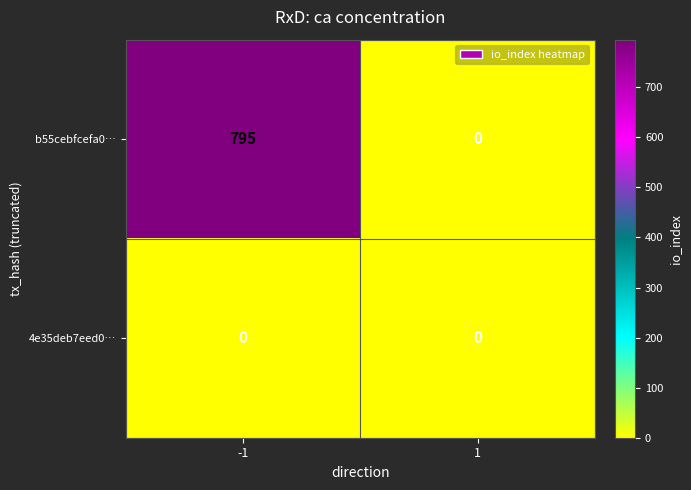

List the labels in order of b55cebfcefa0… value, largest first.

-1, 1